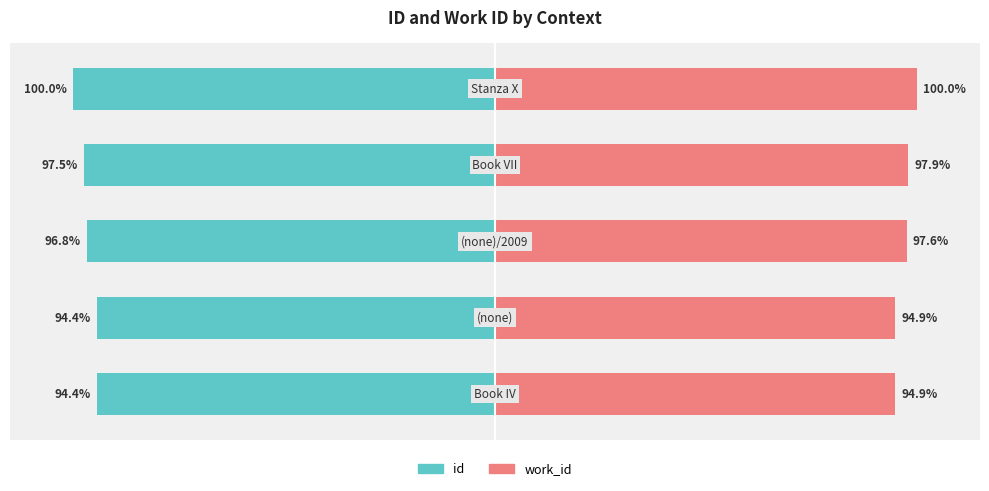

What is the maximum value shown in the chart?

100.0